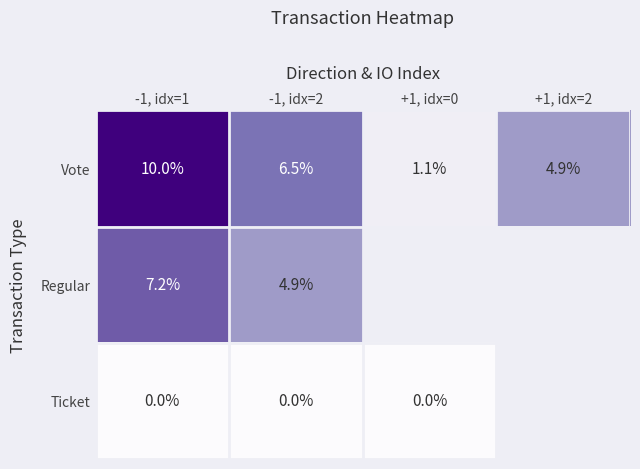

What is the total value across all series at -1, idx=1?

17.2